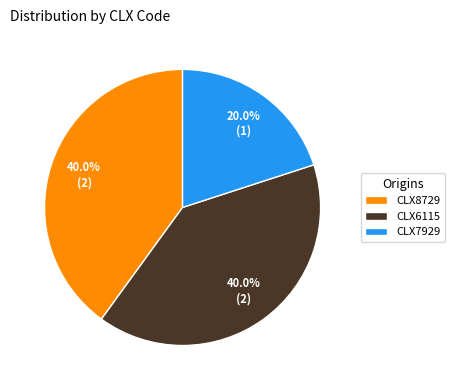

True or false: CLX6115 accounts for 29% of the total.

False